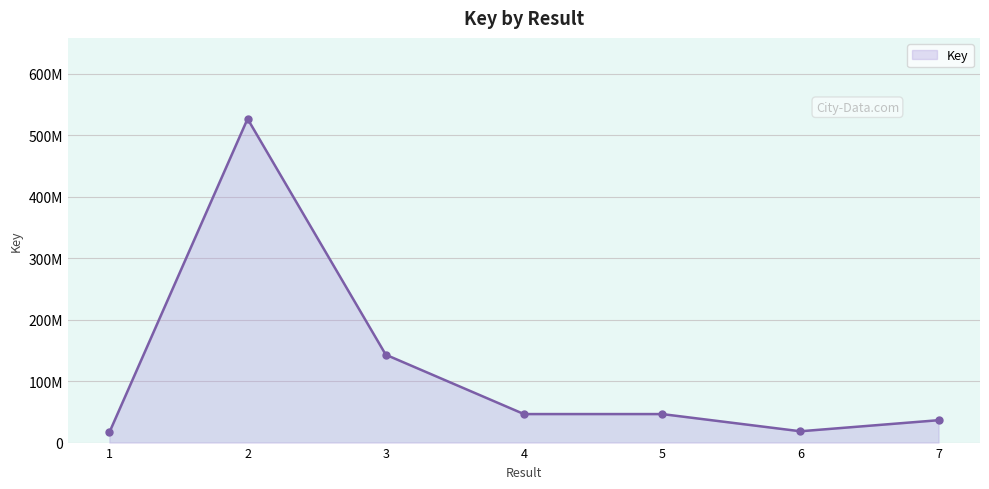

Is it true that the value at 3 is 63586511?

False